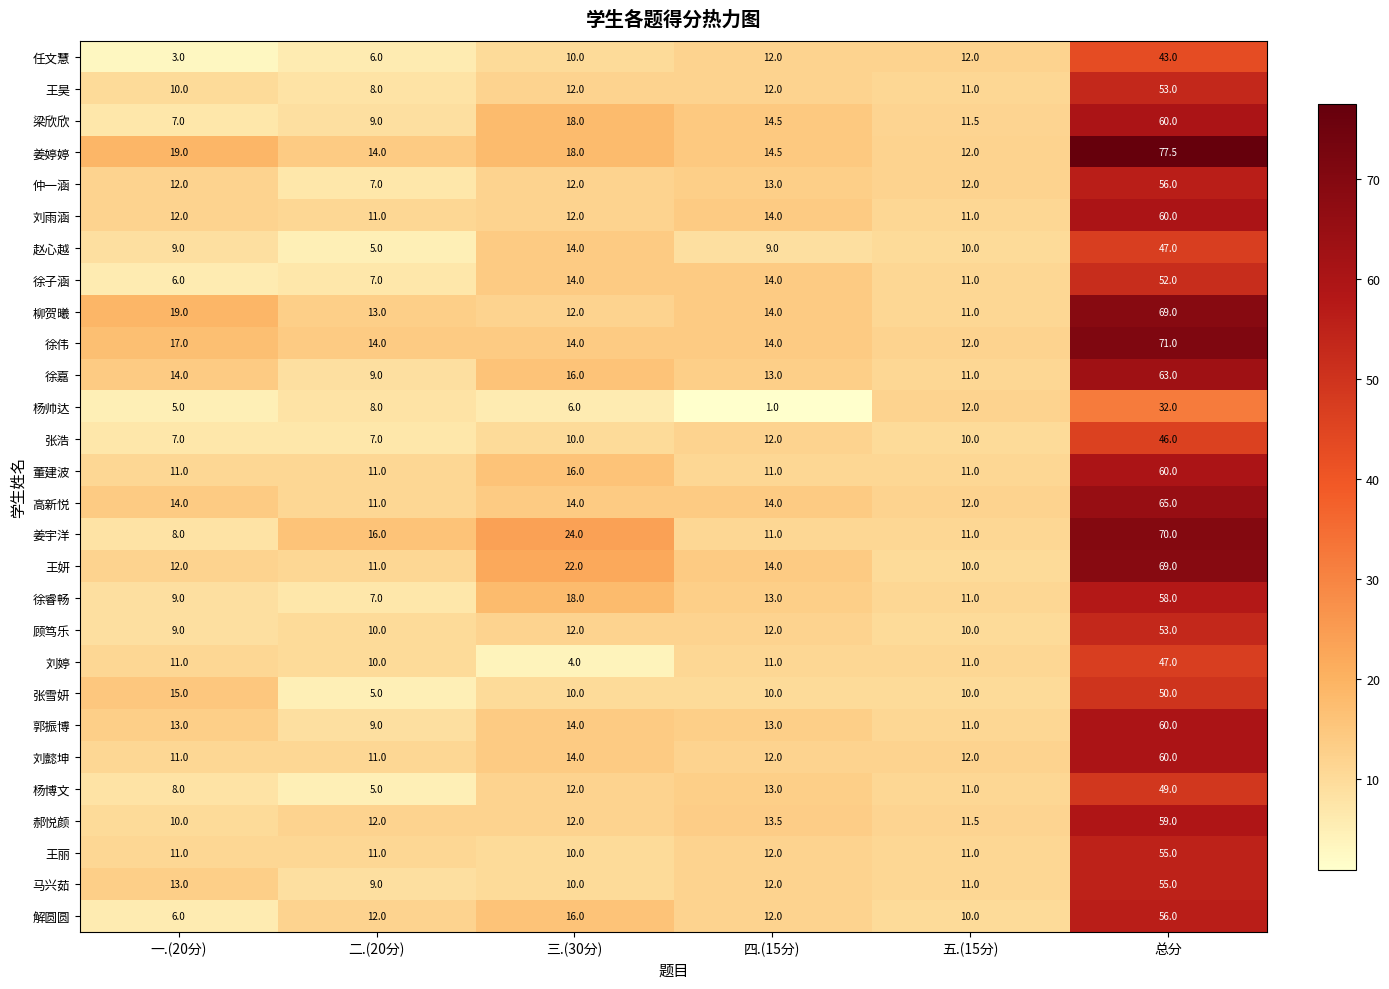

What is the approximate value of 姜宇洋 at 四.(15分)?

11.0